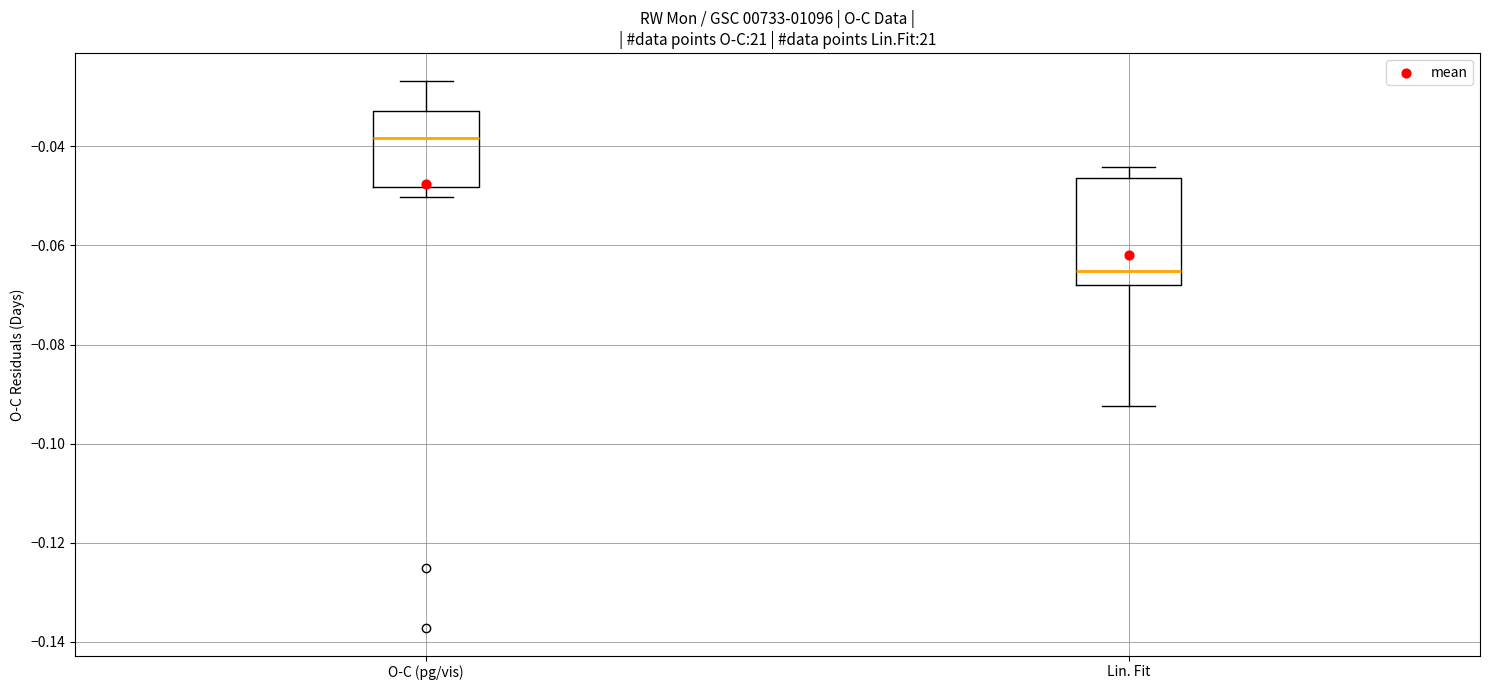

Reading left to right, transcribe this box plot: for each box, give where its median line is, the range the box spans, and where its two whiskers end, as read against the y-axis. The values are not printed on the chart, so give them approximately, as read against the axis.

O-C (pg/vis): median -0.038, box -0.048 to -0.032, whiskers -0.050 to -0.026
Lin. Fit: median -0.066, box -0.068 to -0.046, whiskers -0.092 to -0.044